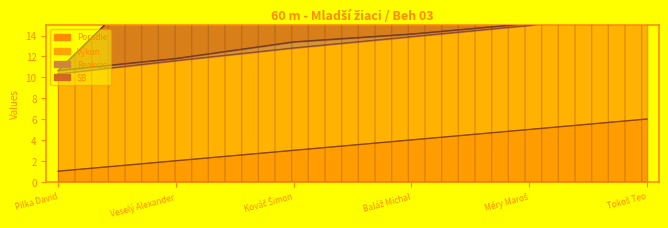

How many categories are shown in the chart?

6